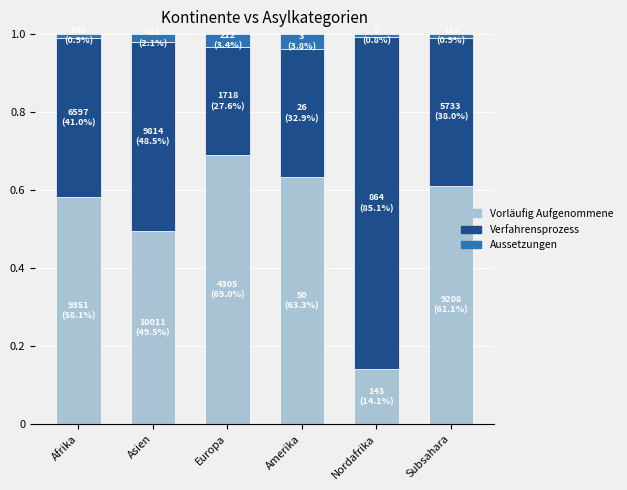

The Vorläufig Aufgenommene series shows 0.7 at Europa. True or false?

True